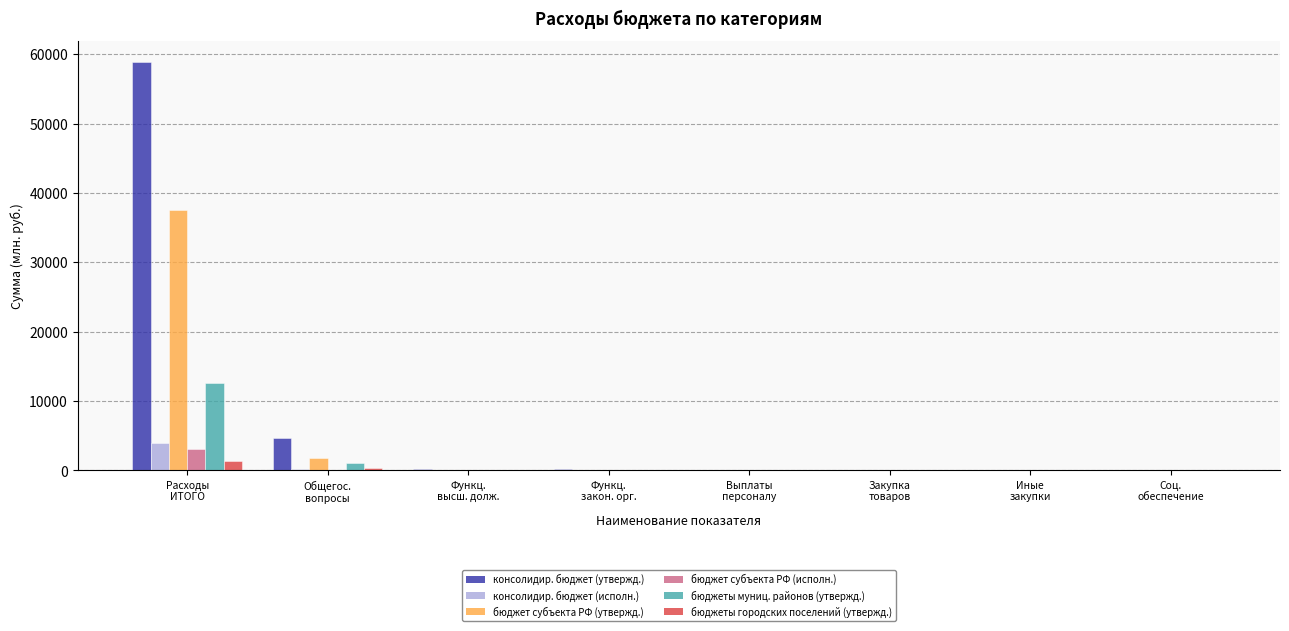

What is the approximate value of бюджет субъекта РФ (утвержд.) at Функц.
высш. долж.?

2.0